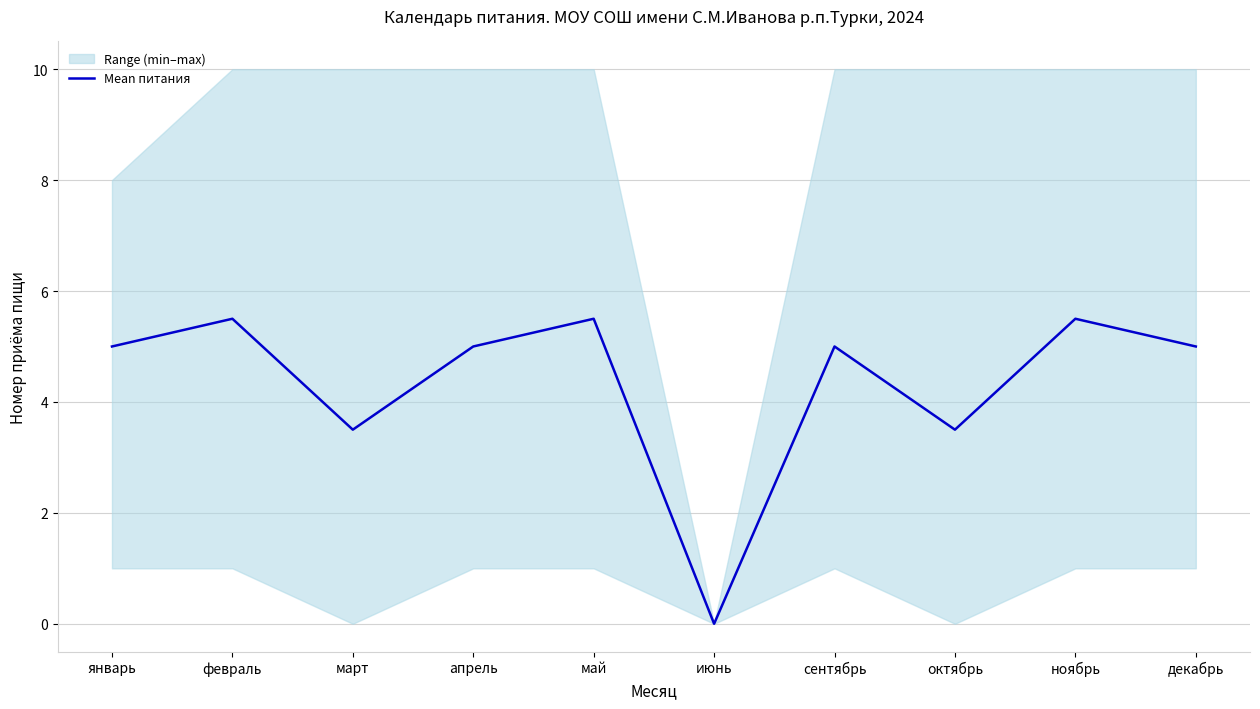

How many categories are shown in the chart?

10